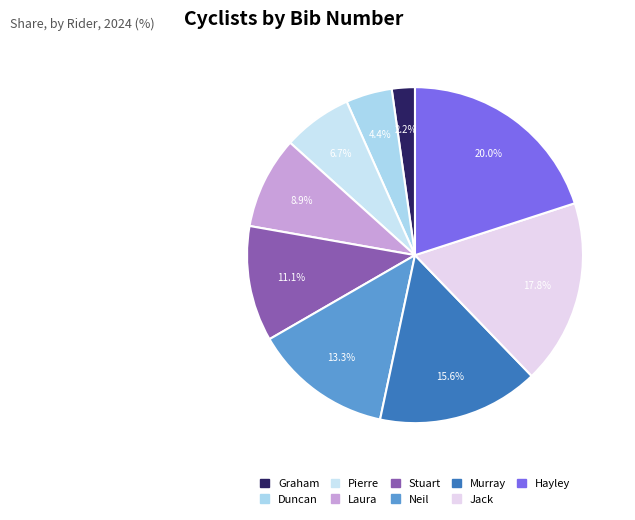

Which slice is the largest?

Hayley